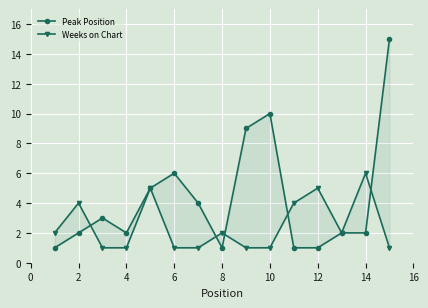

Which series has the largest range (max minus min)?

Peak Position